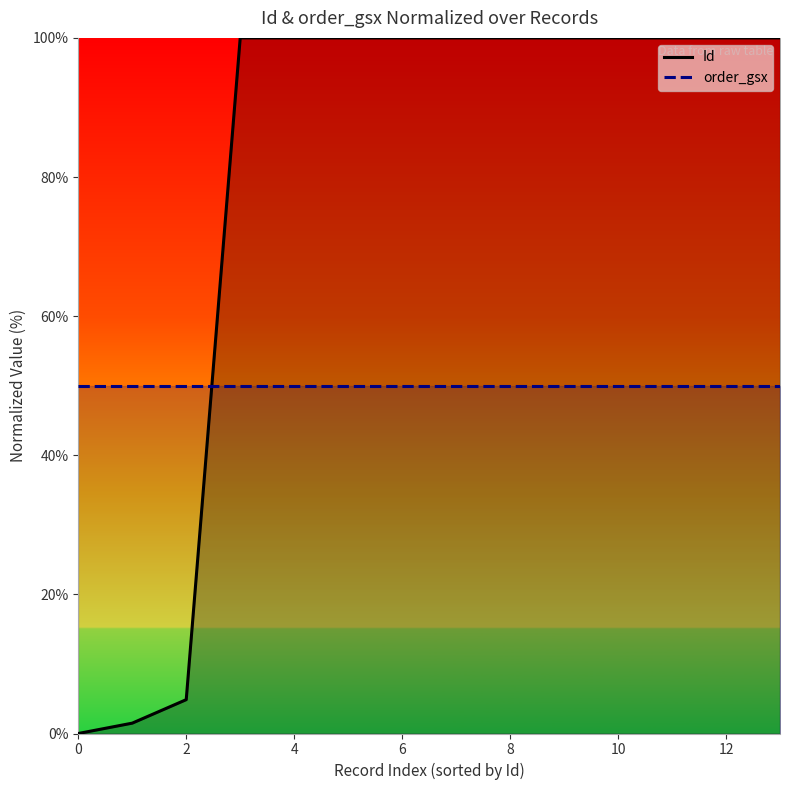

What are all the series names shown in the legend?

Id, order_gsx